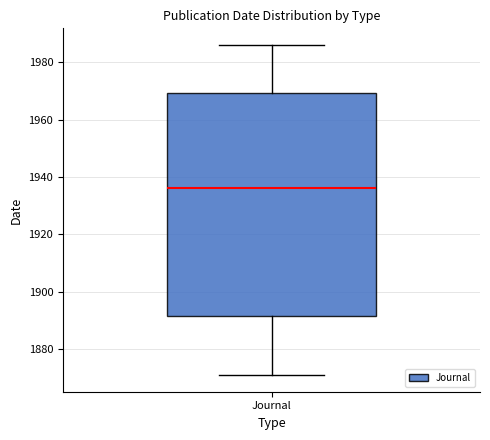

Where does the median line of the box for Journal sit on the y-axis? The values are not printed on the chart, so give them approximately, as read against the axis.

1936